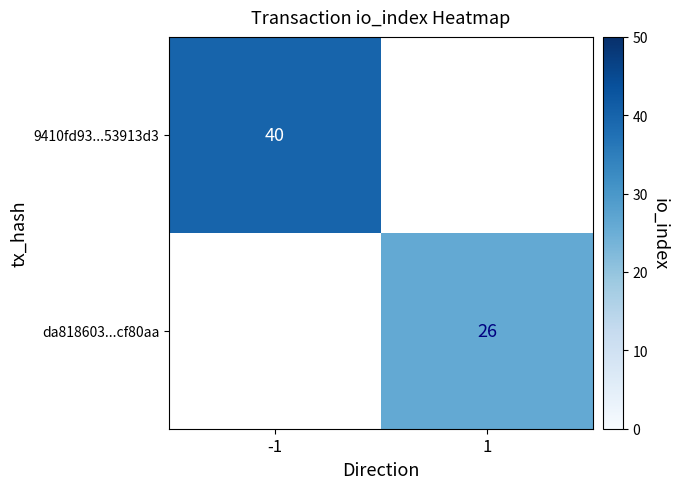

Is it true that 9410fd93...53913d3 equals 71.3 at -1?

False